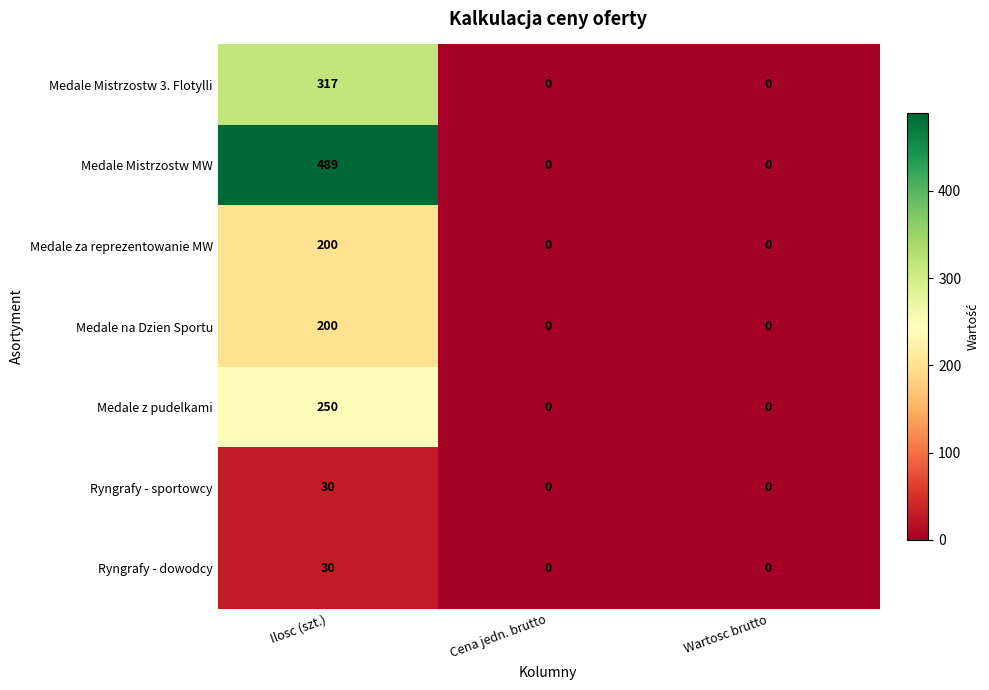

Which series changed the most between Ilosc (szt.) and Cena jedn. brutto?

Medale Mistrzostw MW